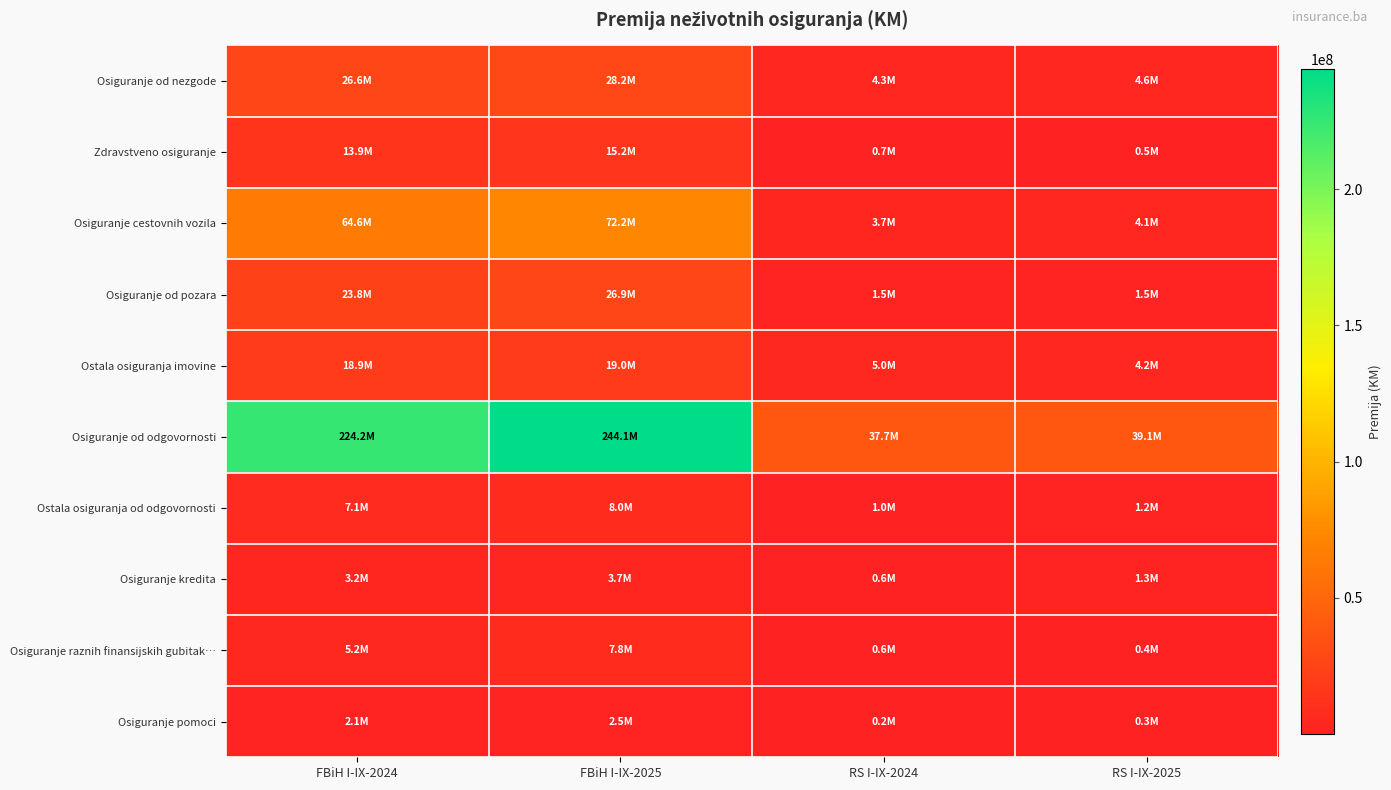

How many distinct data groups are displayed?

10